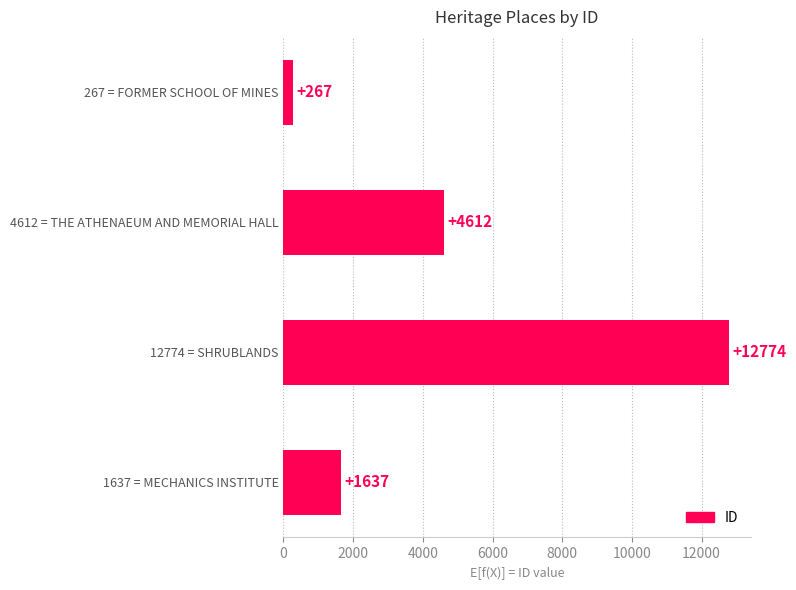

Count the number of data series in this chart.

1